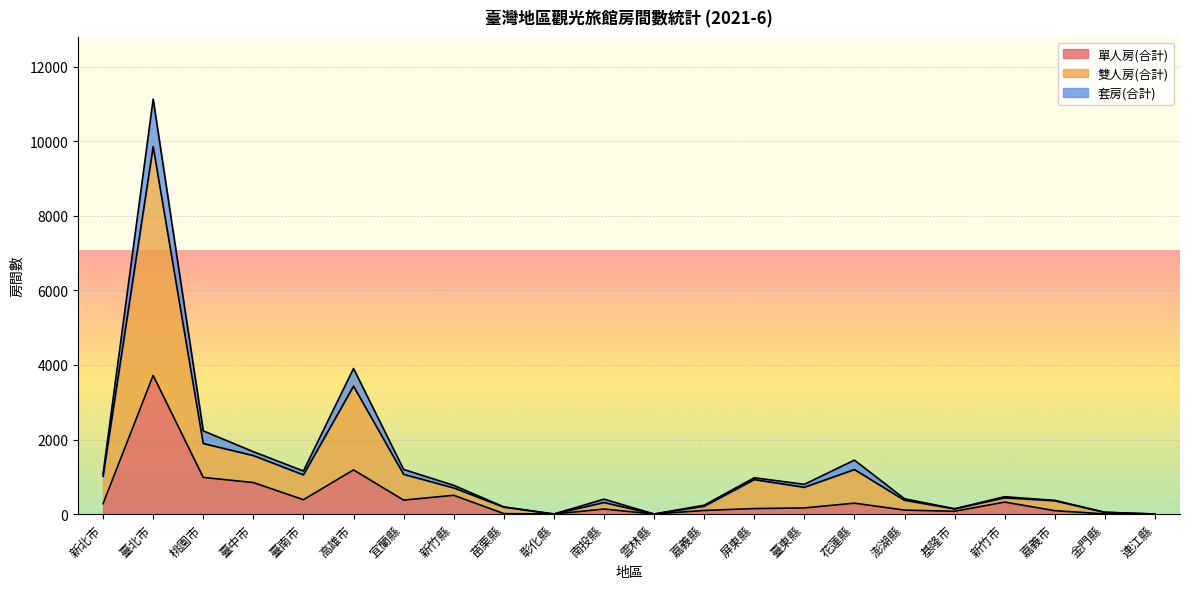

True or false: 套房(合計) and 單人房(合計) cross at least once.

False